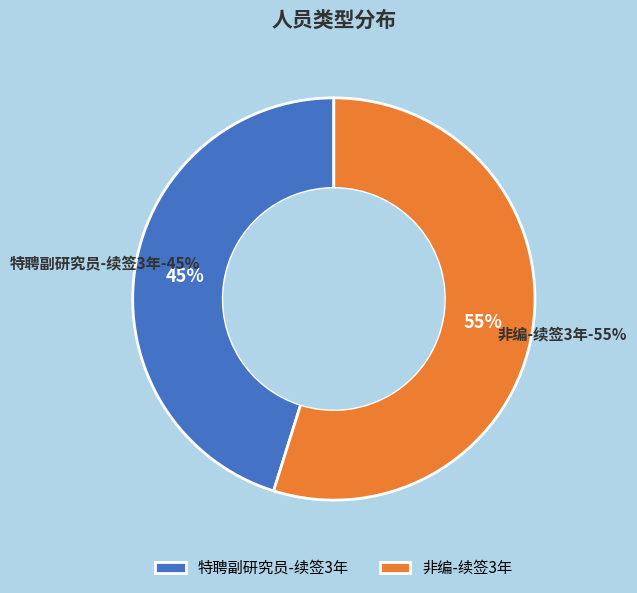

Which category accounts for the majority?

非编-续签3年